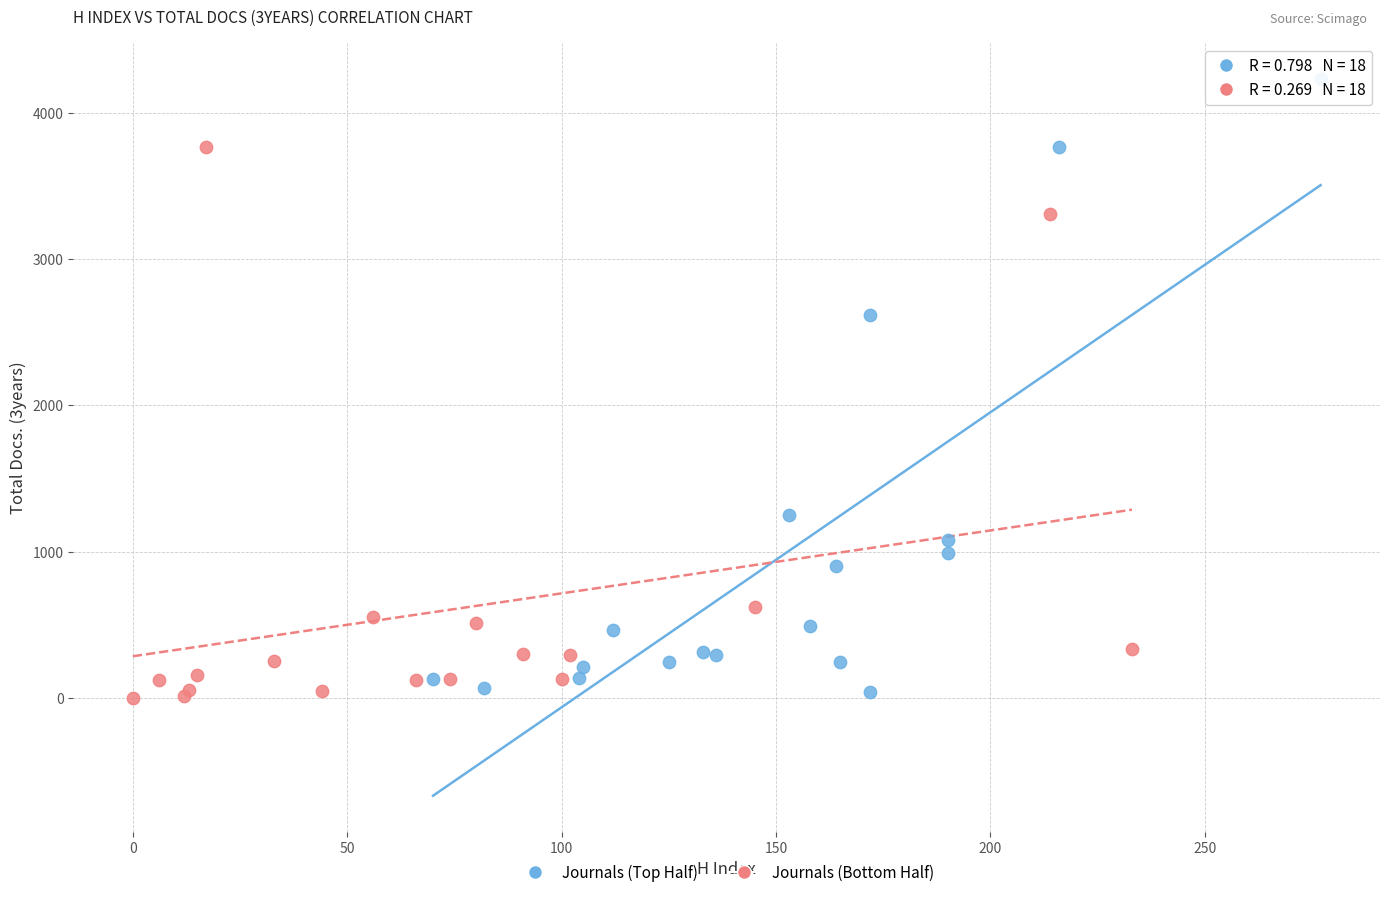

What are all the series names shown in the legend?

Journals (Top Half), Journals (Bottom Half)